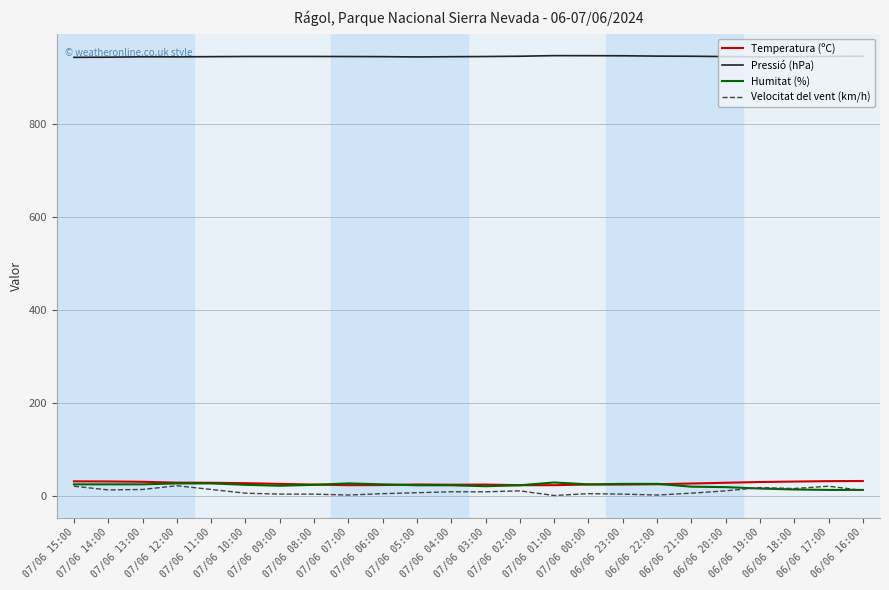

True or false: Pressió (hPa) and Temperatura (ºC) cross at least once.

False